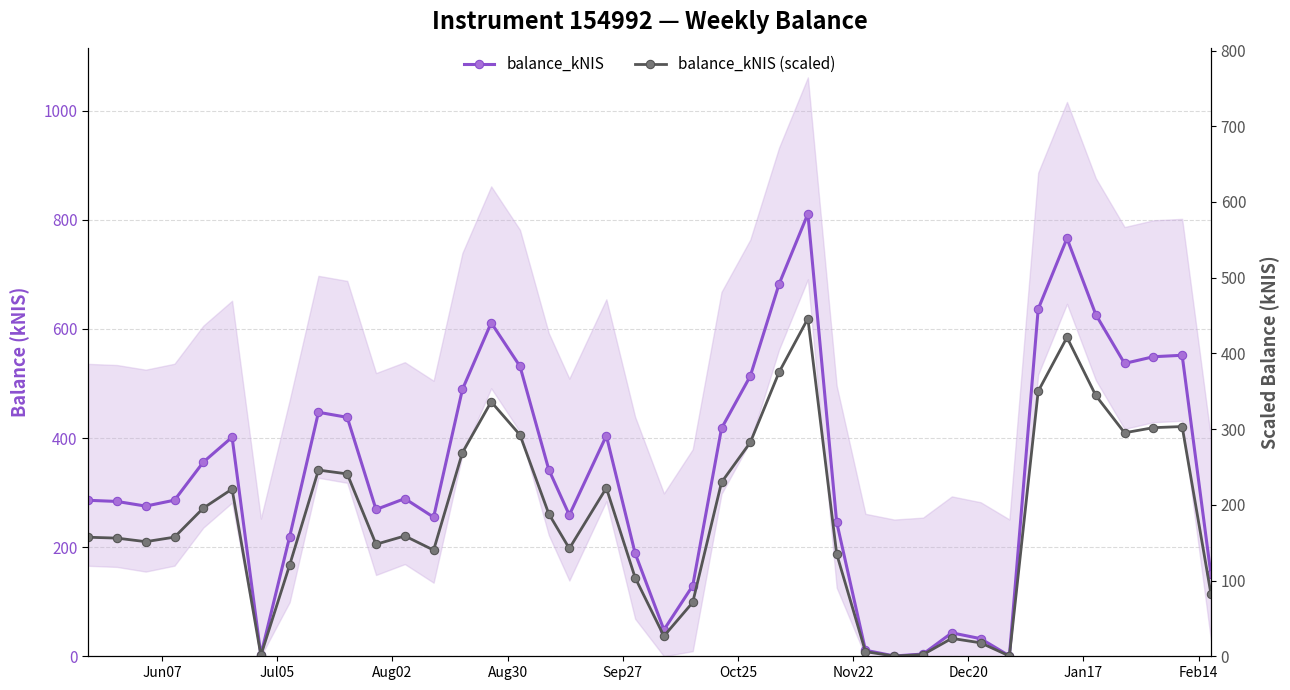

True or false: balance_kNIS has more than 0 points higher than both neighbors.

True